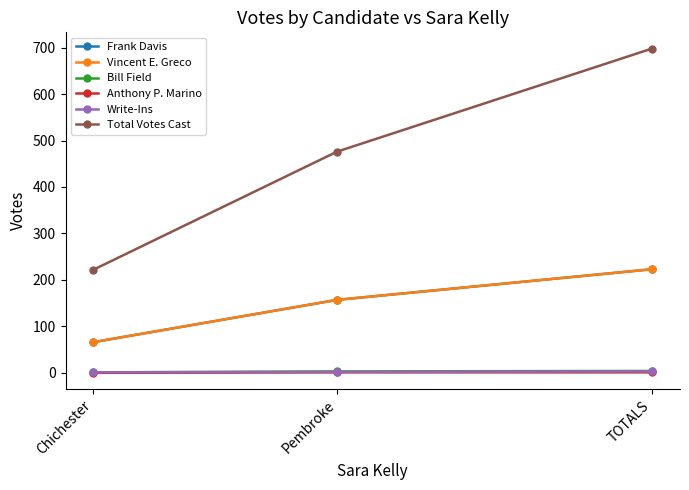

What is the sum of the Write-Ins values at Chichester and TOTALS?

4